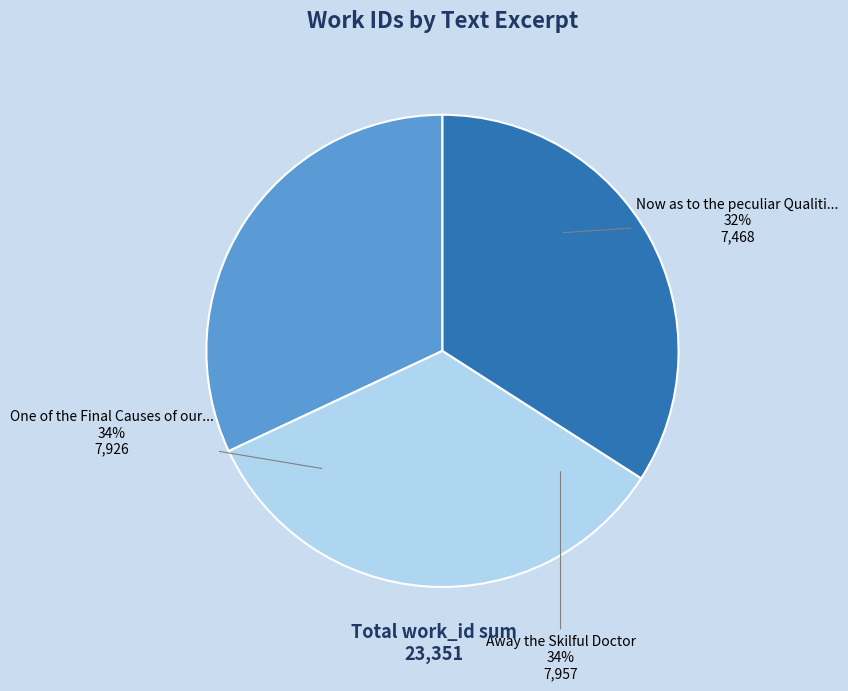

How many slices are in this pie chart?

3